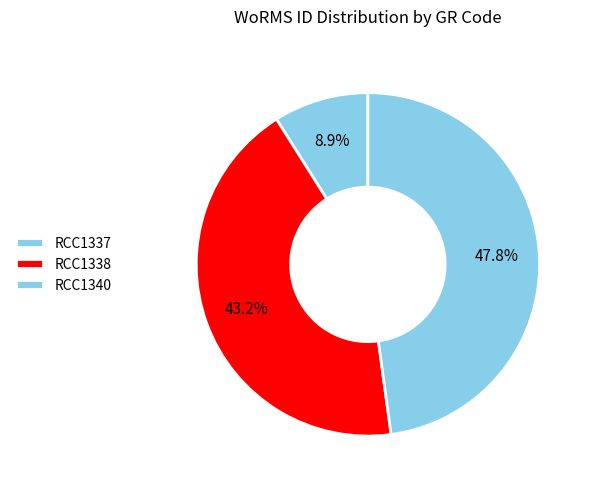

Is it true that RCC1338 is 56% of the pie?

False